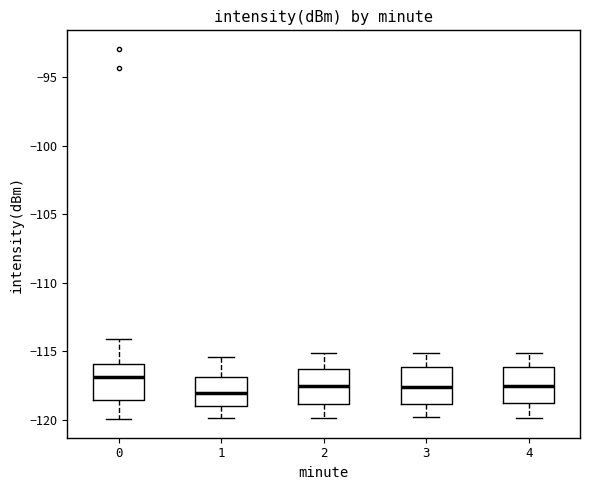

Reading left to right, read every box against the y-axis: the position of its median line, the range the box covers, and the ends of its whiskers. The values are not printed on the chart, so give them approximately, as read against the axis.

0: median -117.0, box -118.5 to -116.0, whiskers -120.0 to -114.0
1: median -118.0, box -119.0 to -117.0, whiskers -120.0 to -115.5
2: median -117.5, box -119.0 to -116.5, whiskers -120.0 to -115.0
3: median -117.5, box -119.0 to -116.0, whiskers -120.0 to -115.0
4: median -117.5, box -119.0 to -116.0, whiskers -120.0 to -115.0